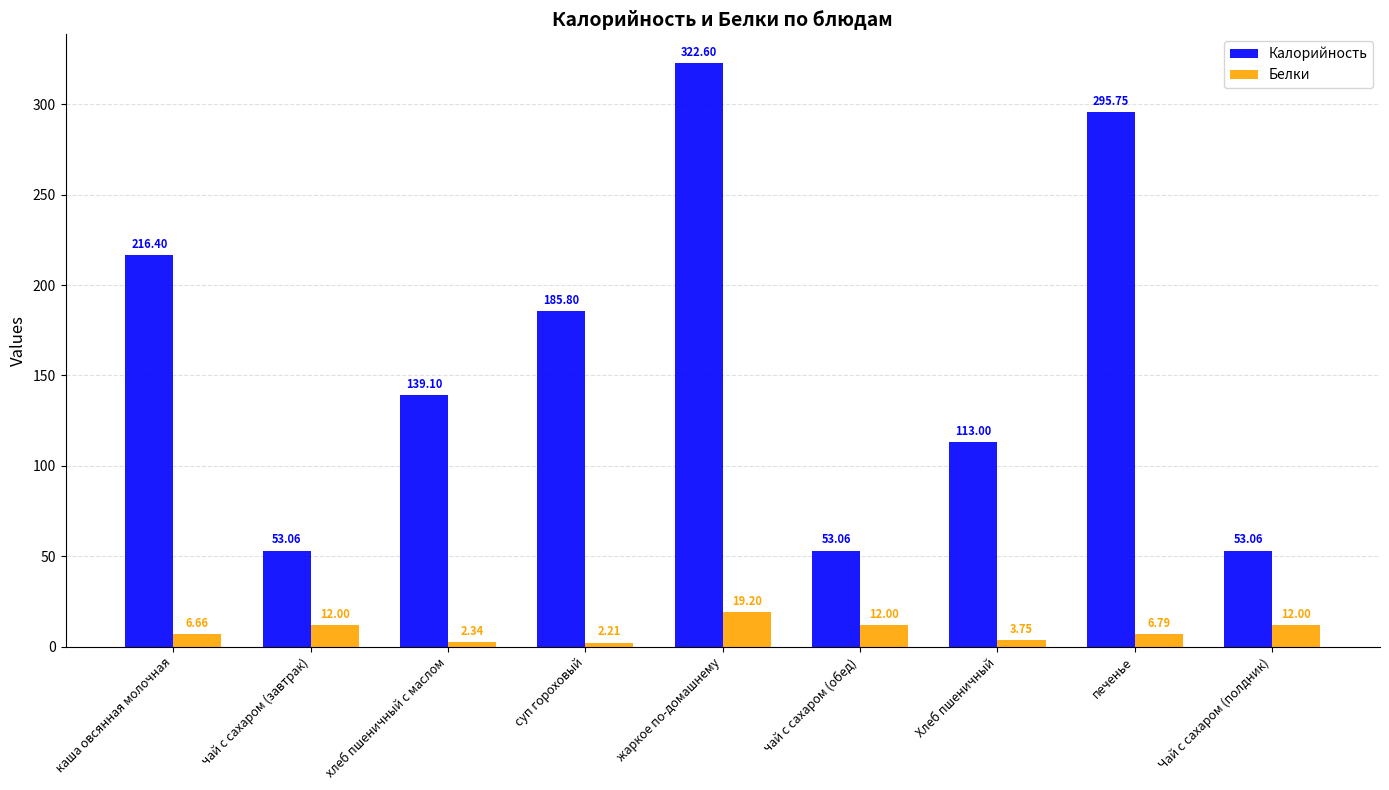

What is the difference between the highest and lowest values at чай с сахаром (обед)?

41.1